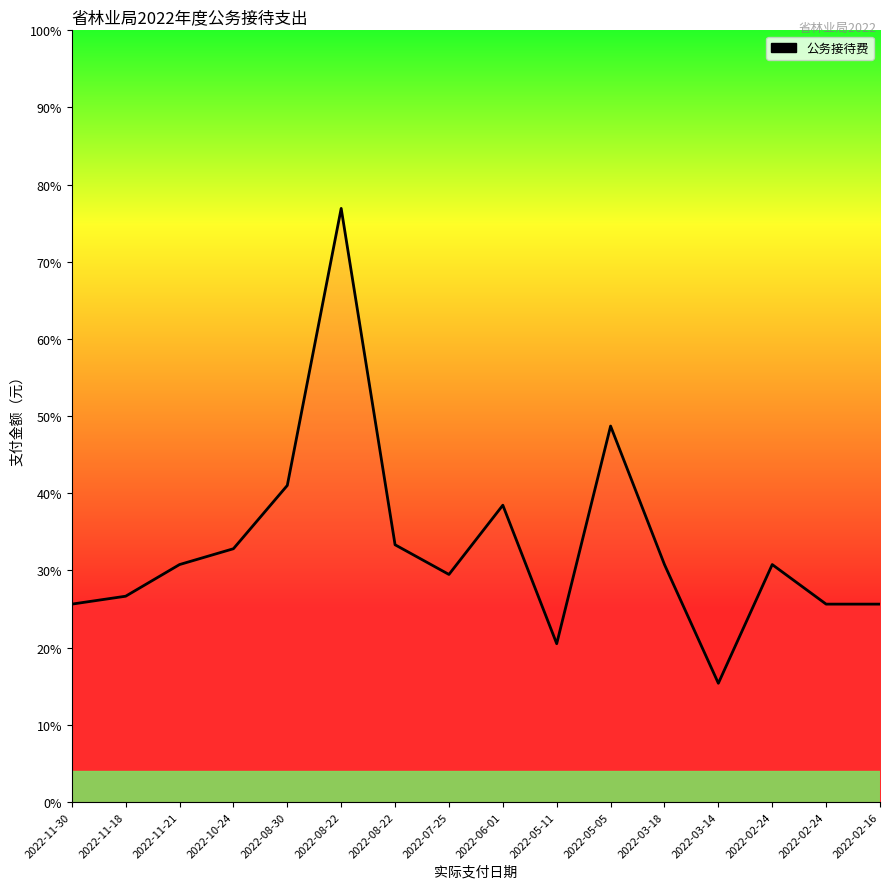

Where is the first local maximum?

2022-08-22